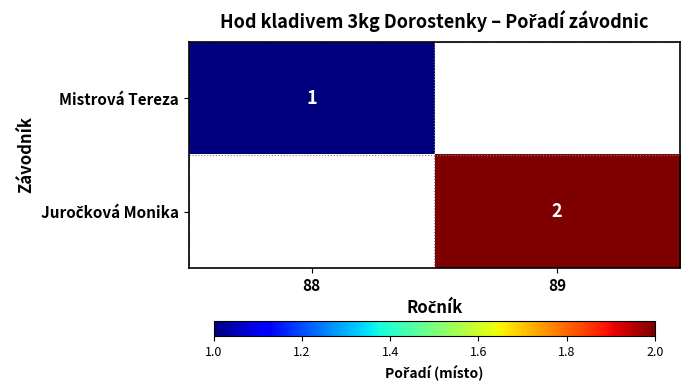

List the series in order of their peak value, lowest first.

Mistrová Tereza, Juročková Monika